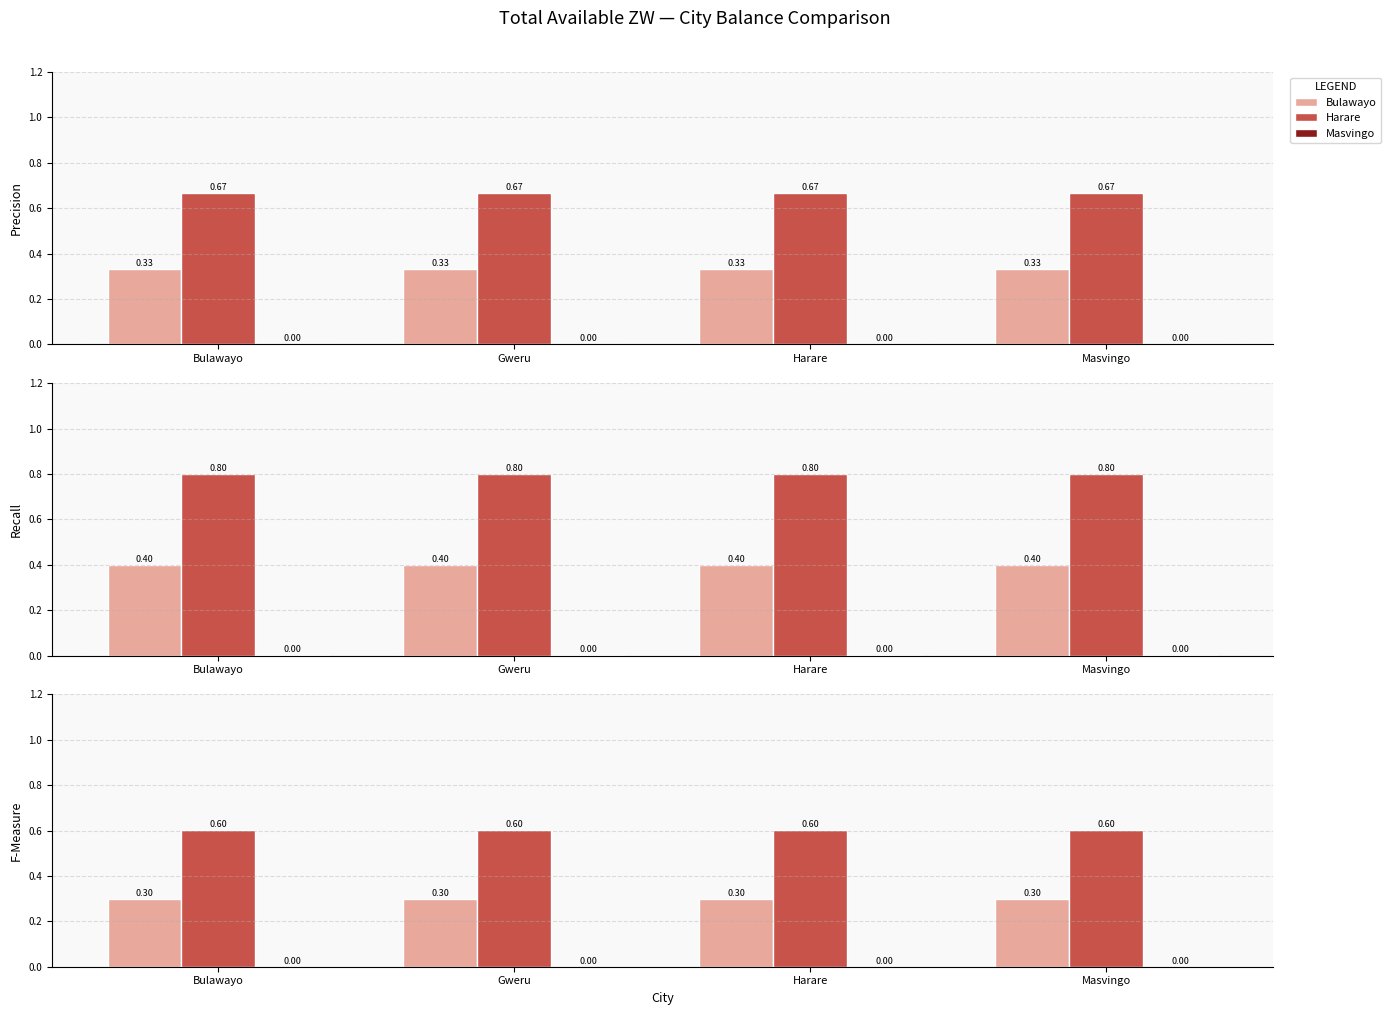

What is the value of the Bulawayo bar at the 2nd from the left?

0.3